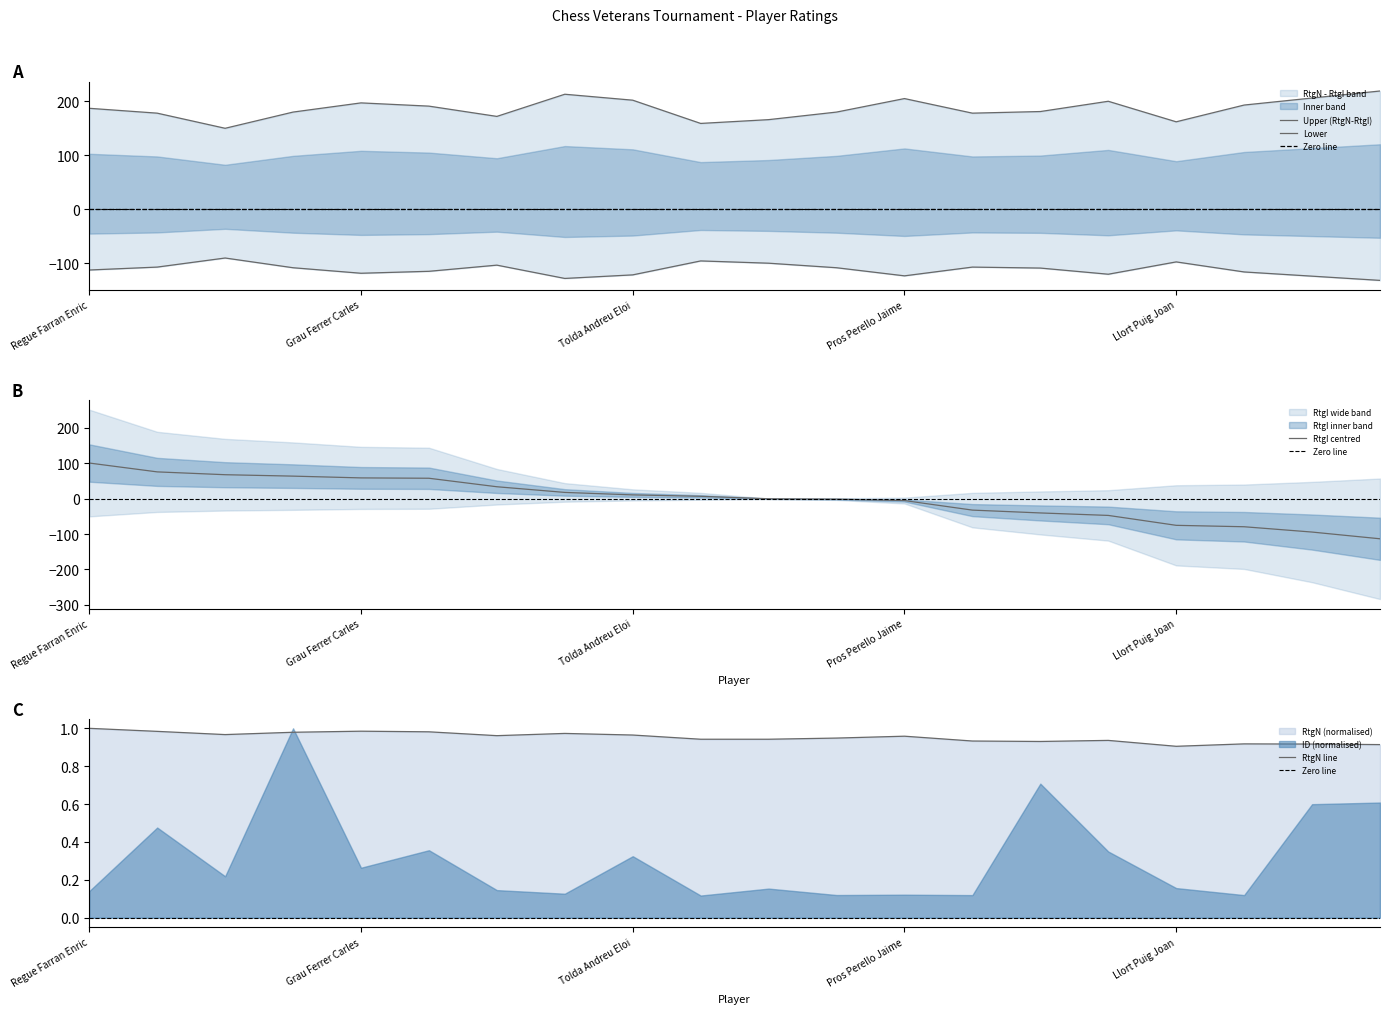

True or false: RtgI and RtgN cross at least once.

True